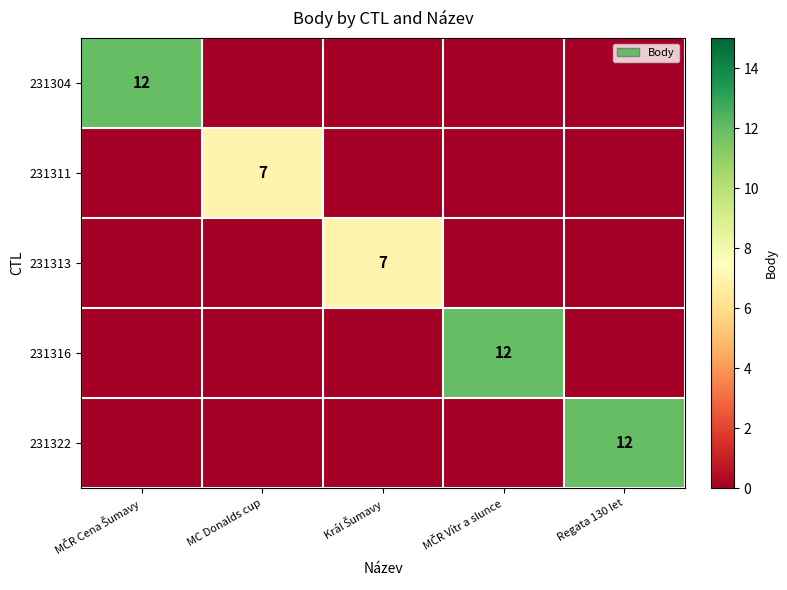

Is it true that 231311 equals 3 at MC Donalds cup?

False